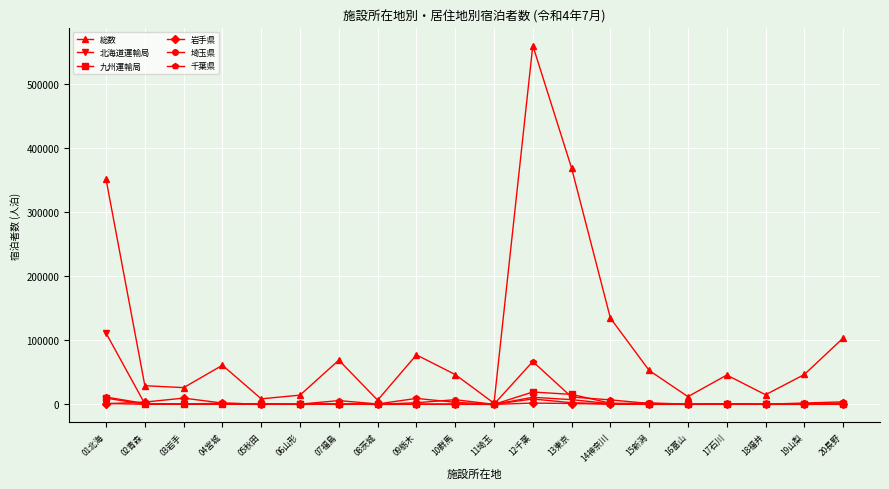

Which series has the largest total across all categories?

総数